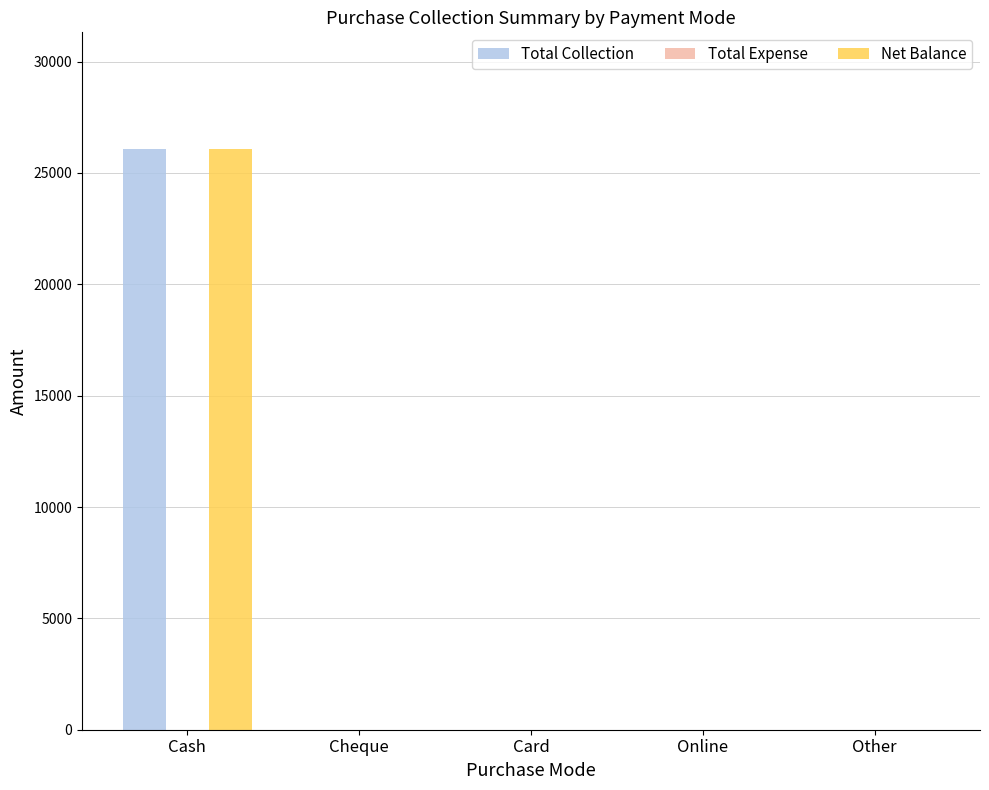

The value of Total Collection at Cheque is 14187. True or false?

False